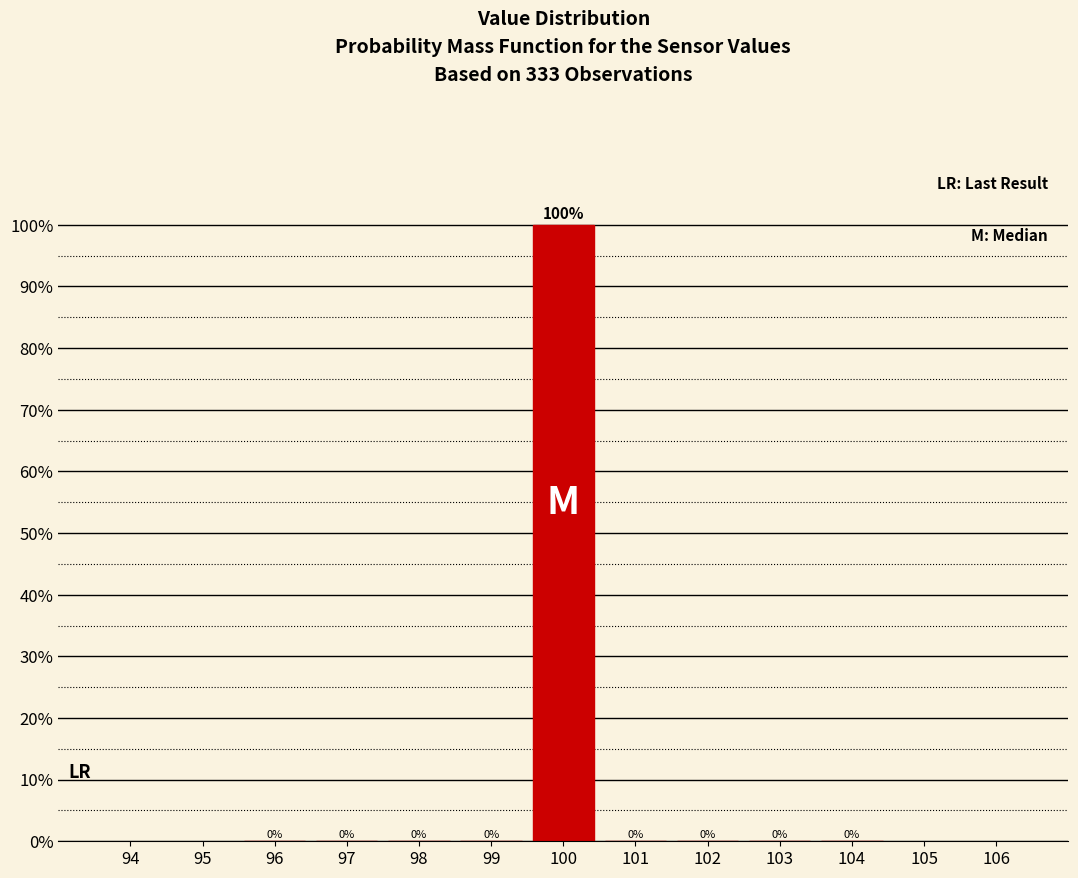

Over which range of the x-axis is the bar tallest?

99.5 to 100.5